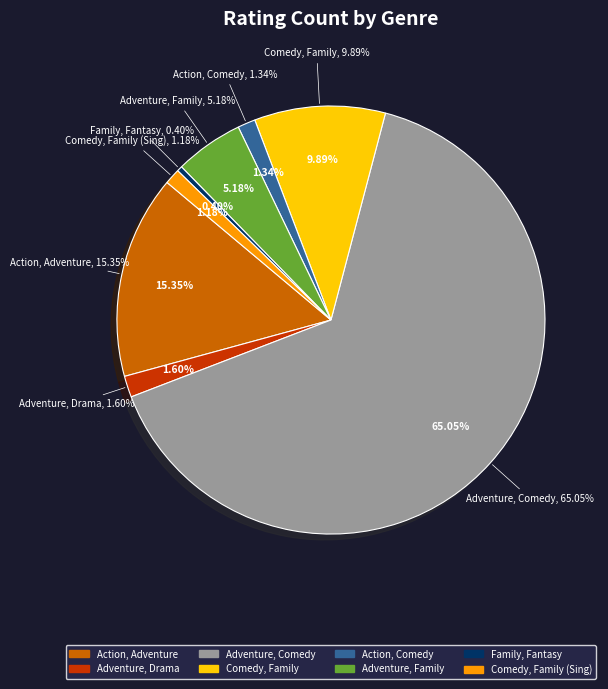

To the nearest percent, what is the average slice percentage?

12%